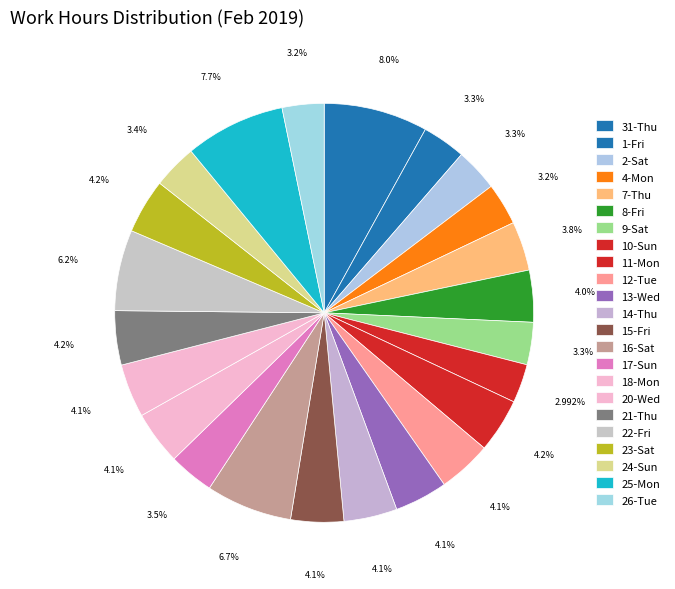

How many slices are in this pie chart?

23